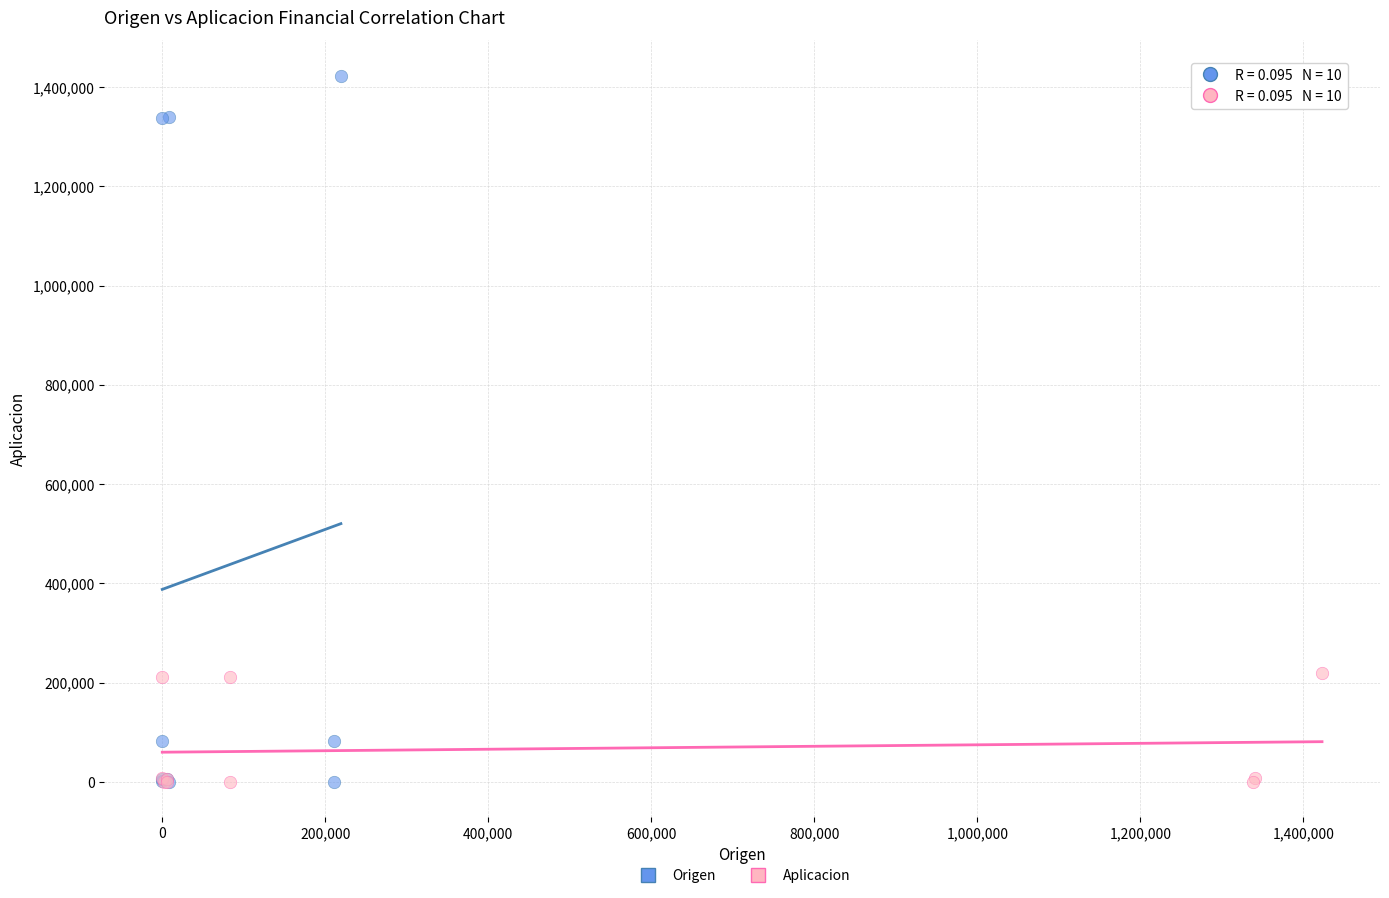

Which series has the largest Y range (max minus min)?

Origen